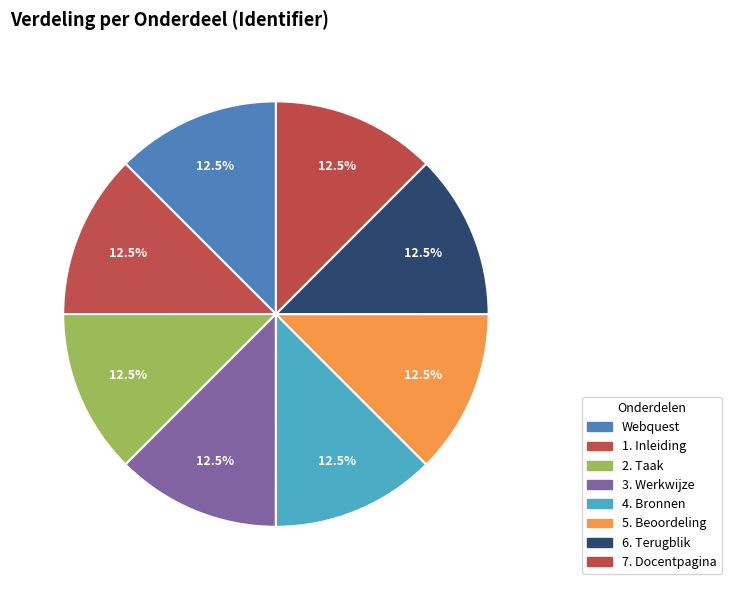

How many slices are in this pie chart?

8